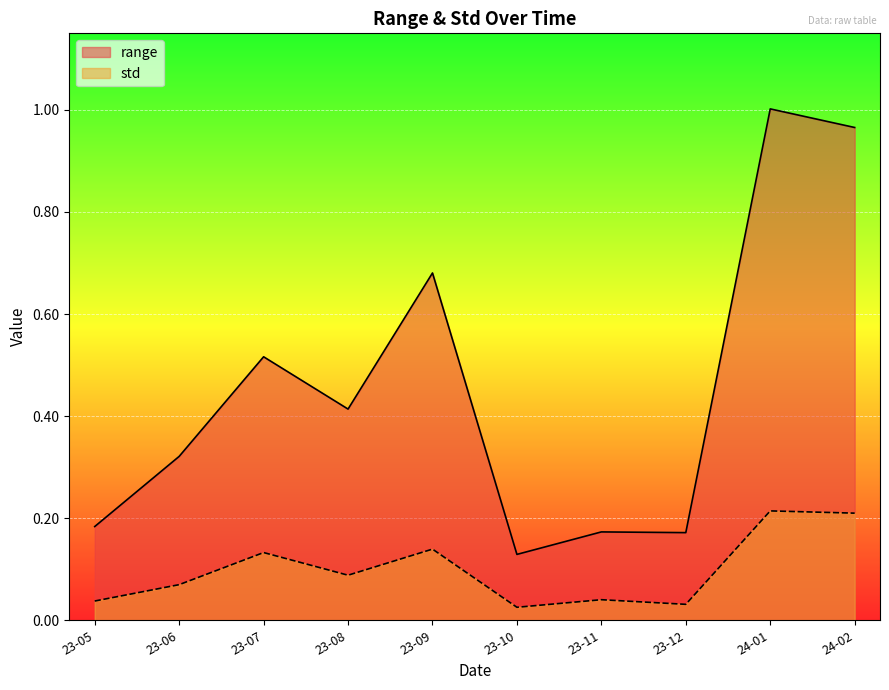

Rank the series by their maximum value, from highest to lowest.

range, std